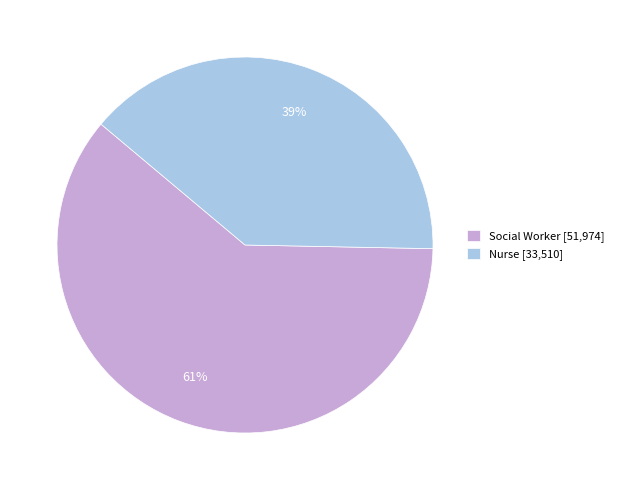

How many segments does this pie chart have?

2